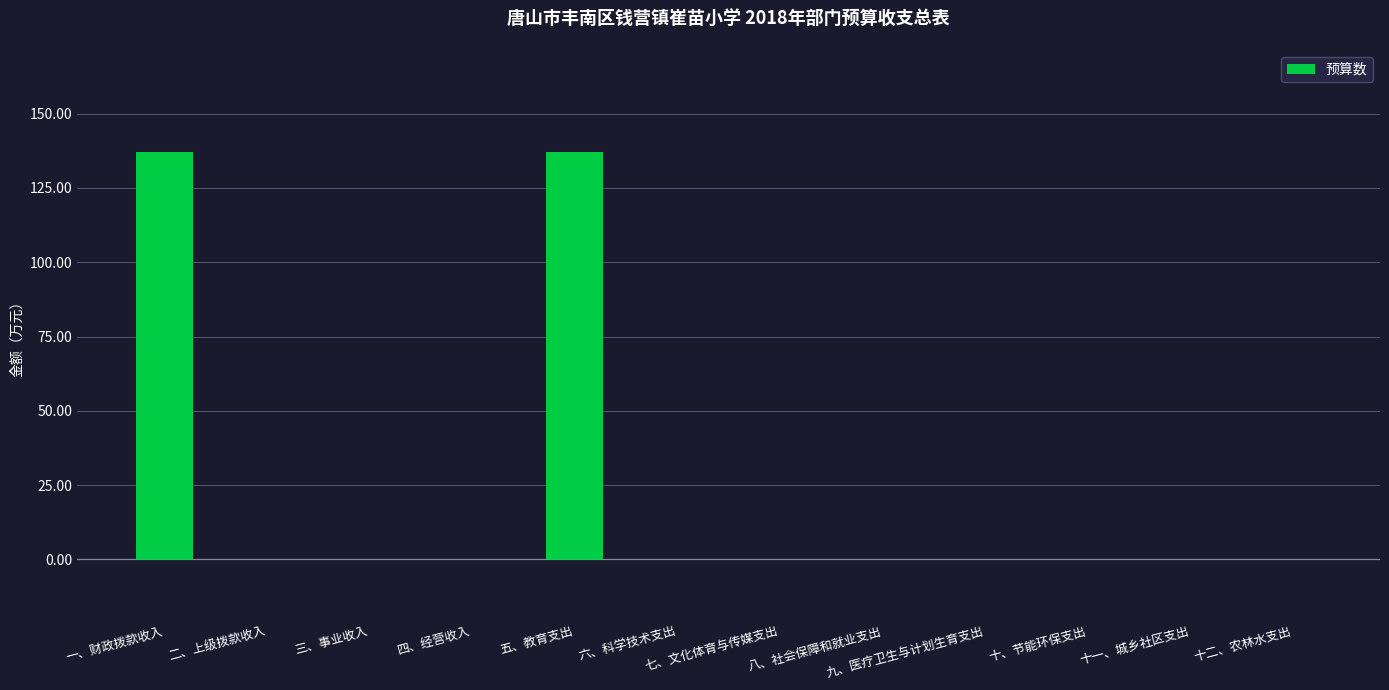

Between 五、教育支出 and 十一、城乡社区支出, which is larger?

五、教育支出